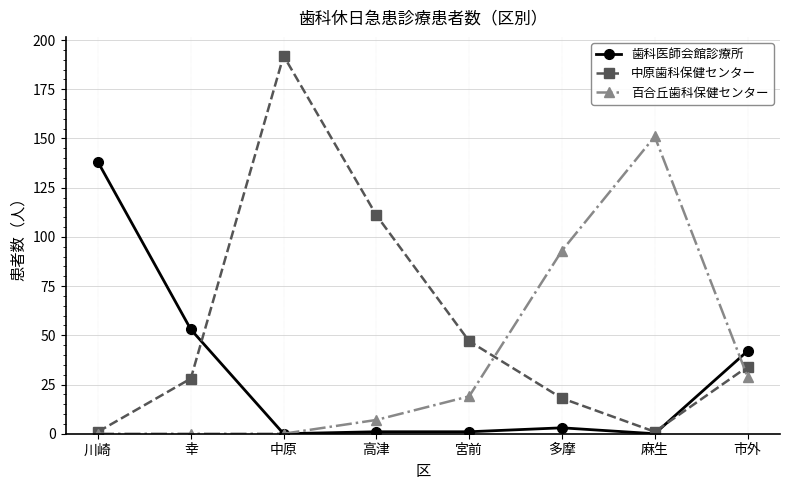

At which category is the sum across all series the highest?

中原